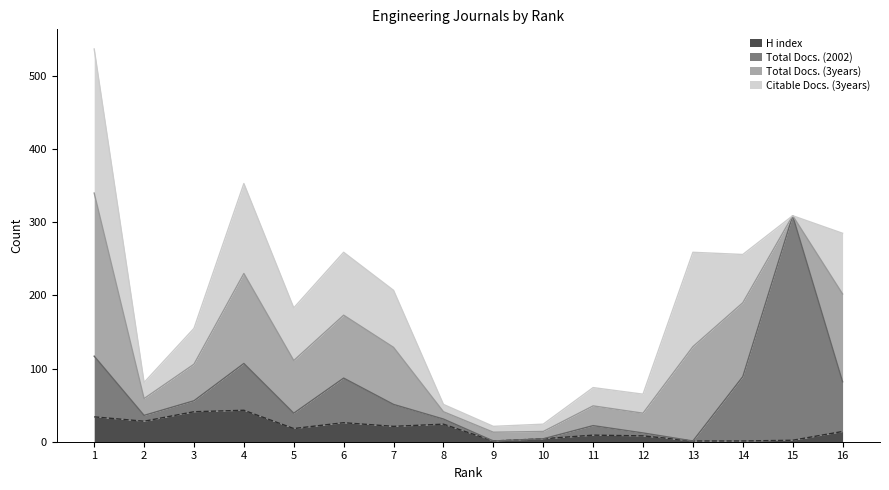

How many lines are shown in the chart?

4